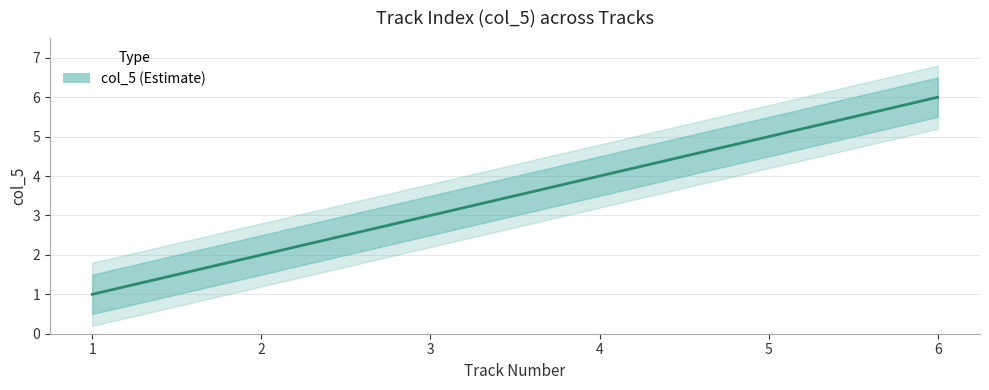

Is it true that the value at 5 is 7?

False